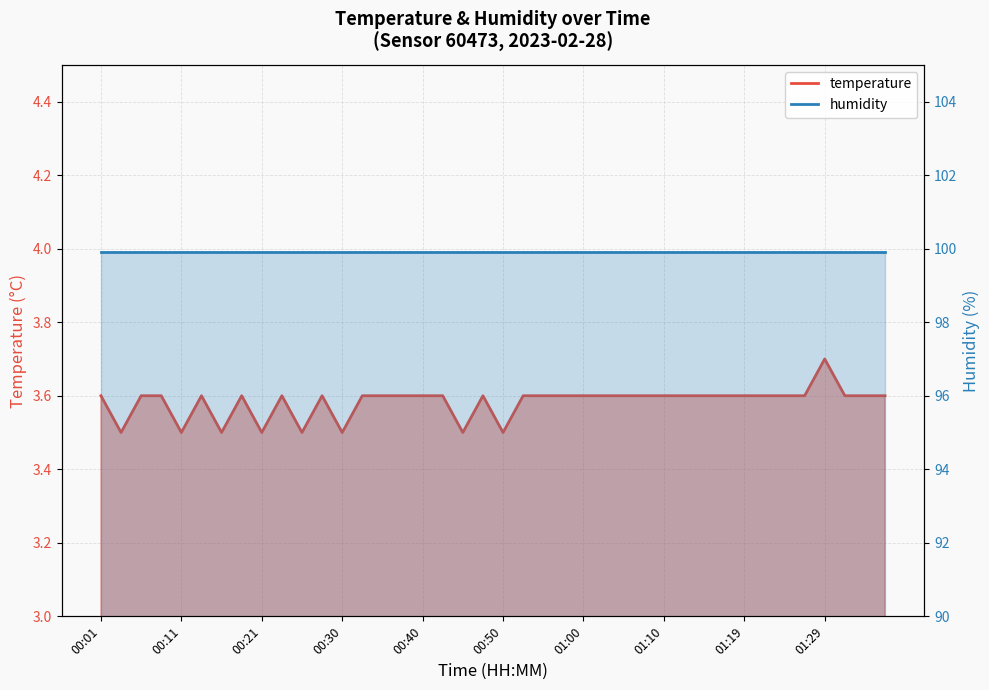

What is the difference between the second highest and minimum values?

0.1